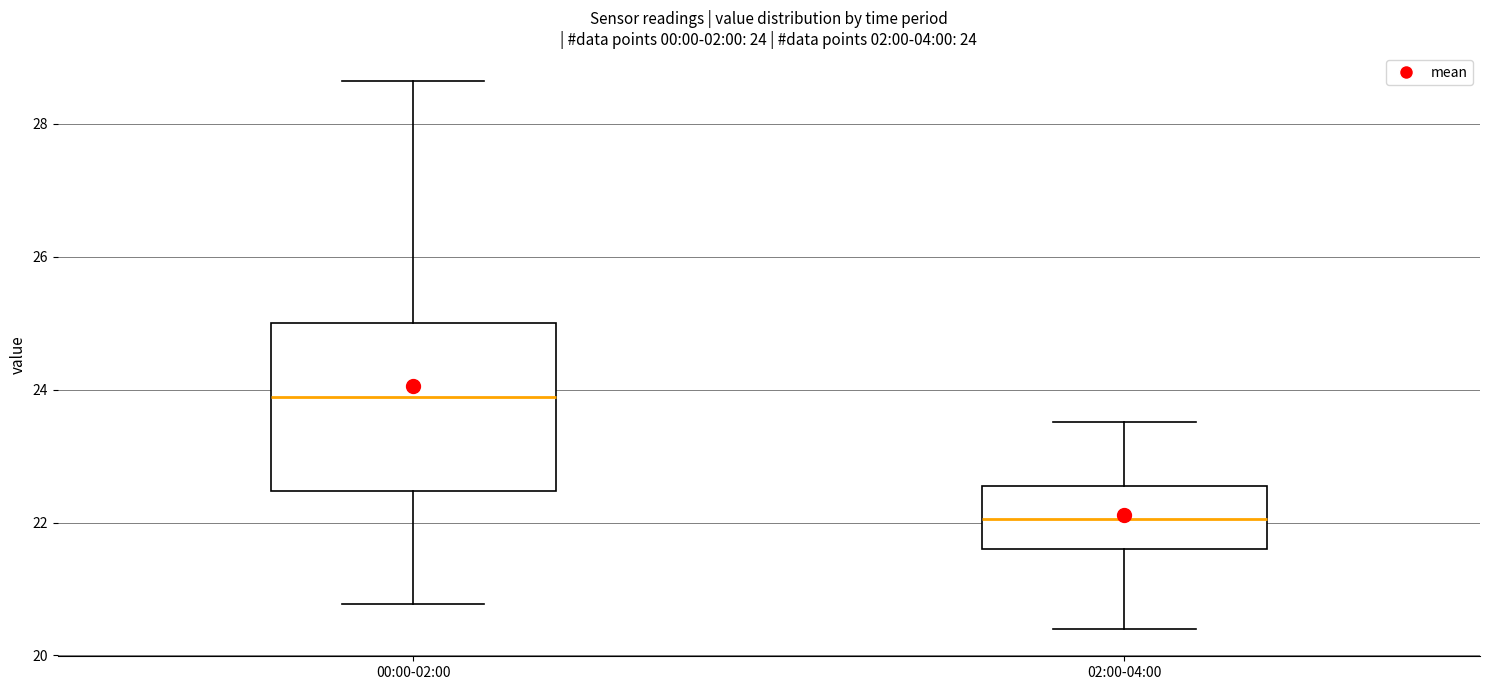

Which box has the highest median line?

00:00-02:00